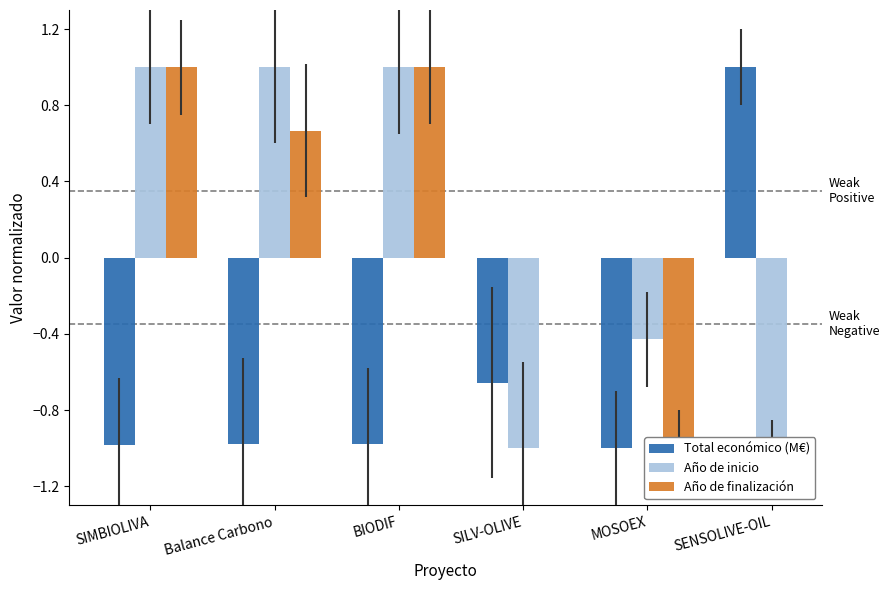

How many data points does each series have?

6